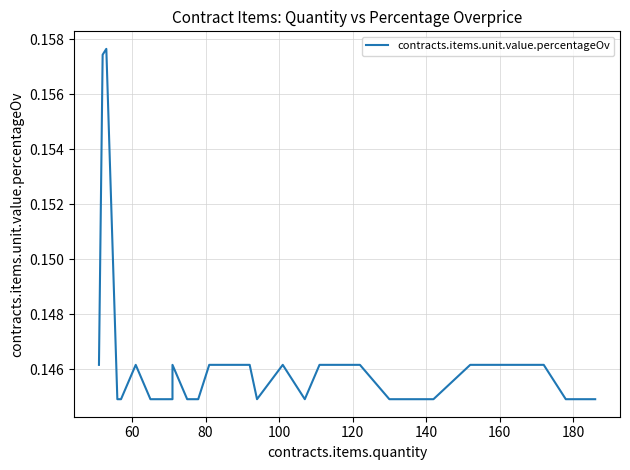

How many data points does each series have?

40